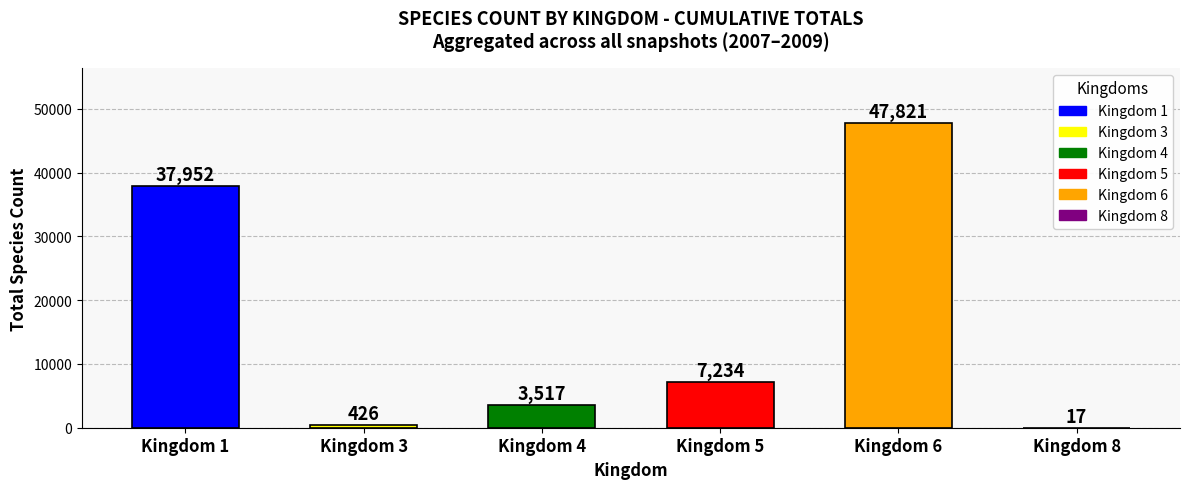

Where does the data first go above 7234?

Kingdom 1